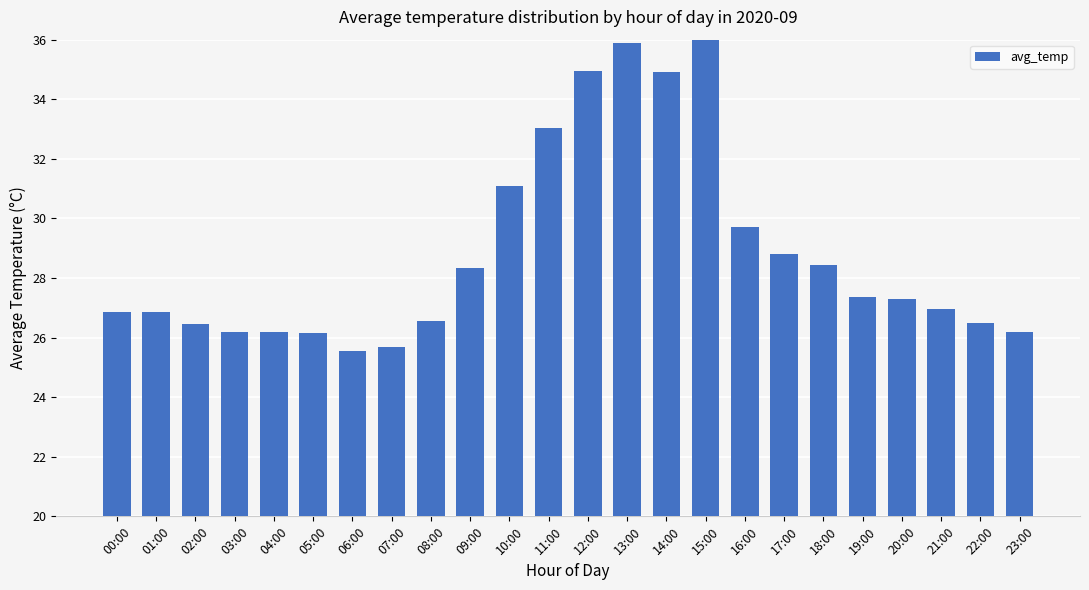

Is it true that the value at 21:00 is 26.9?

True